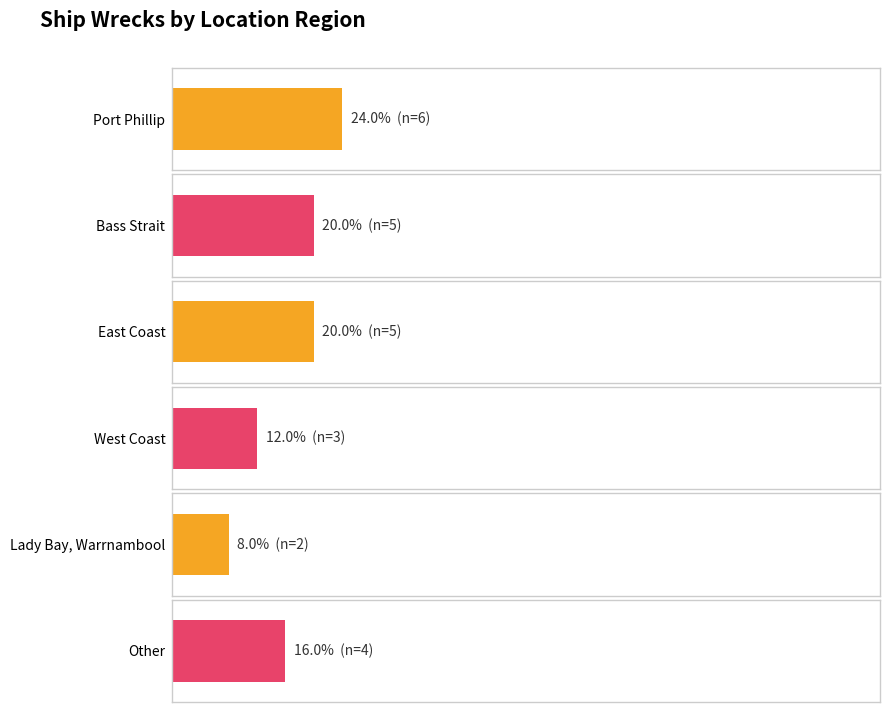

What is the ratio of the value at Lady Bay, Warrnambool to the value at Port Phillip?

0.3